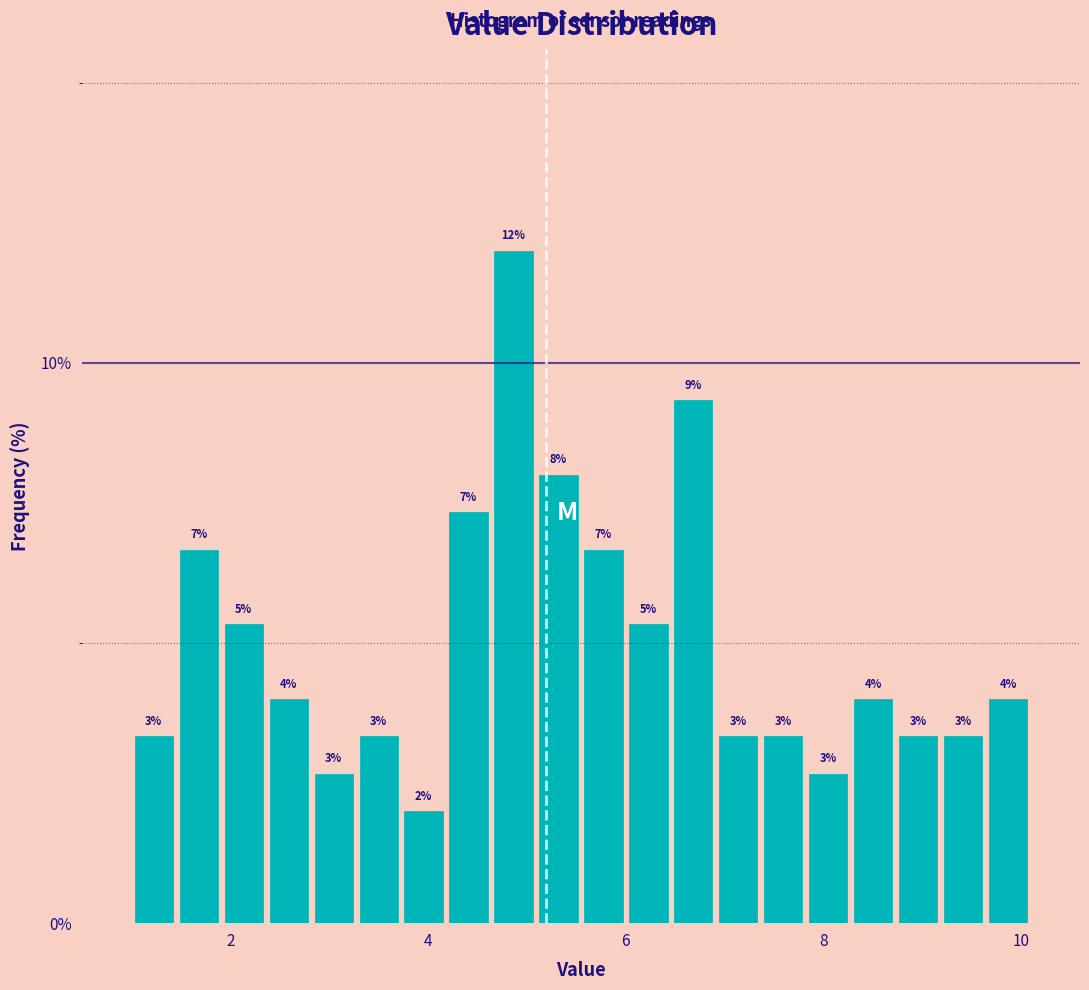

Around what value on the x-axis is the tallest bar? Give the approximate position of its centre, as read against the axis.

4.8